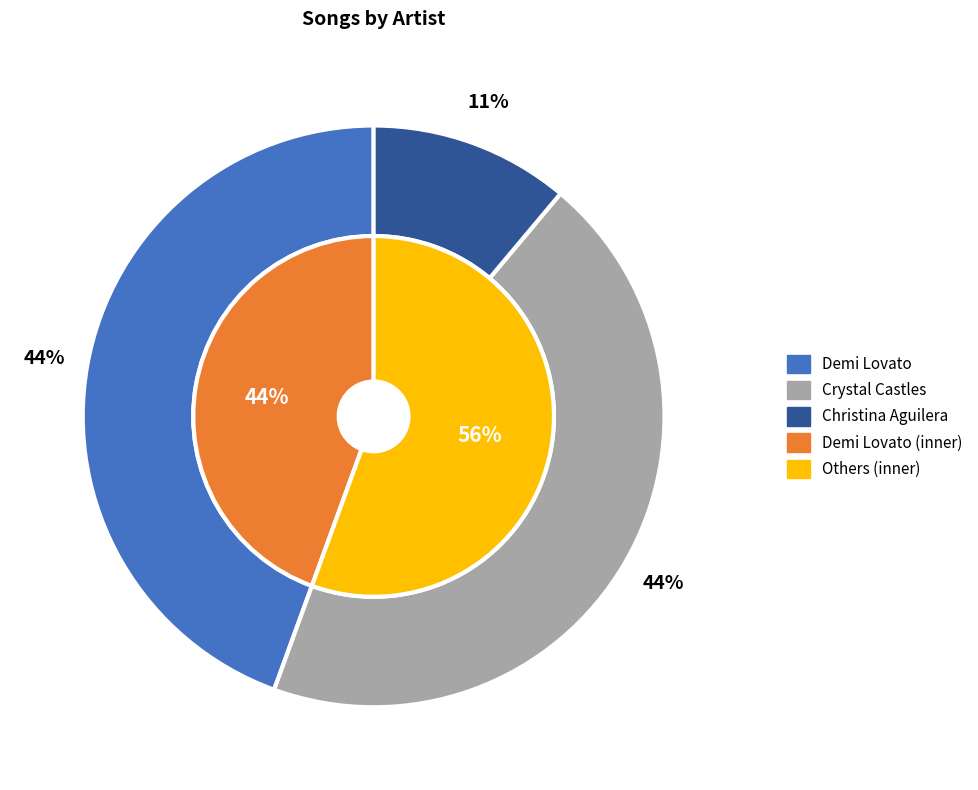

How many slices are in this pie chart?

3